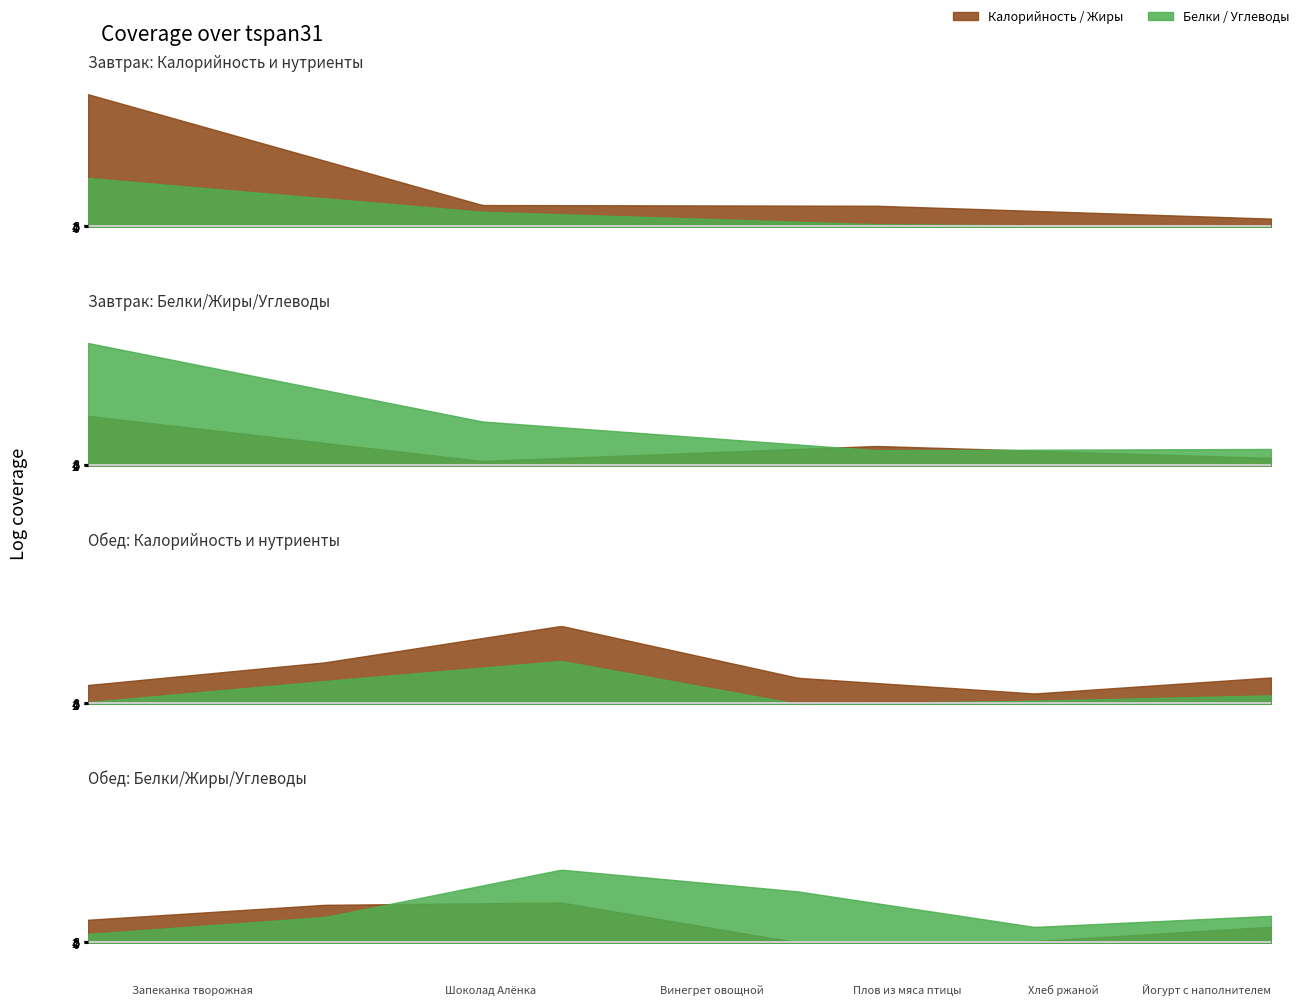

Which series has the largest total across all categories?

Калорийность